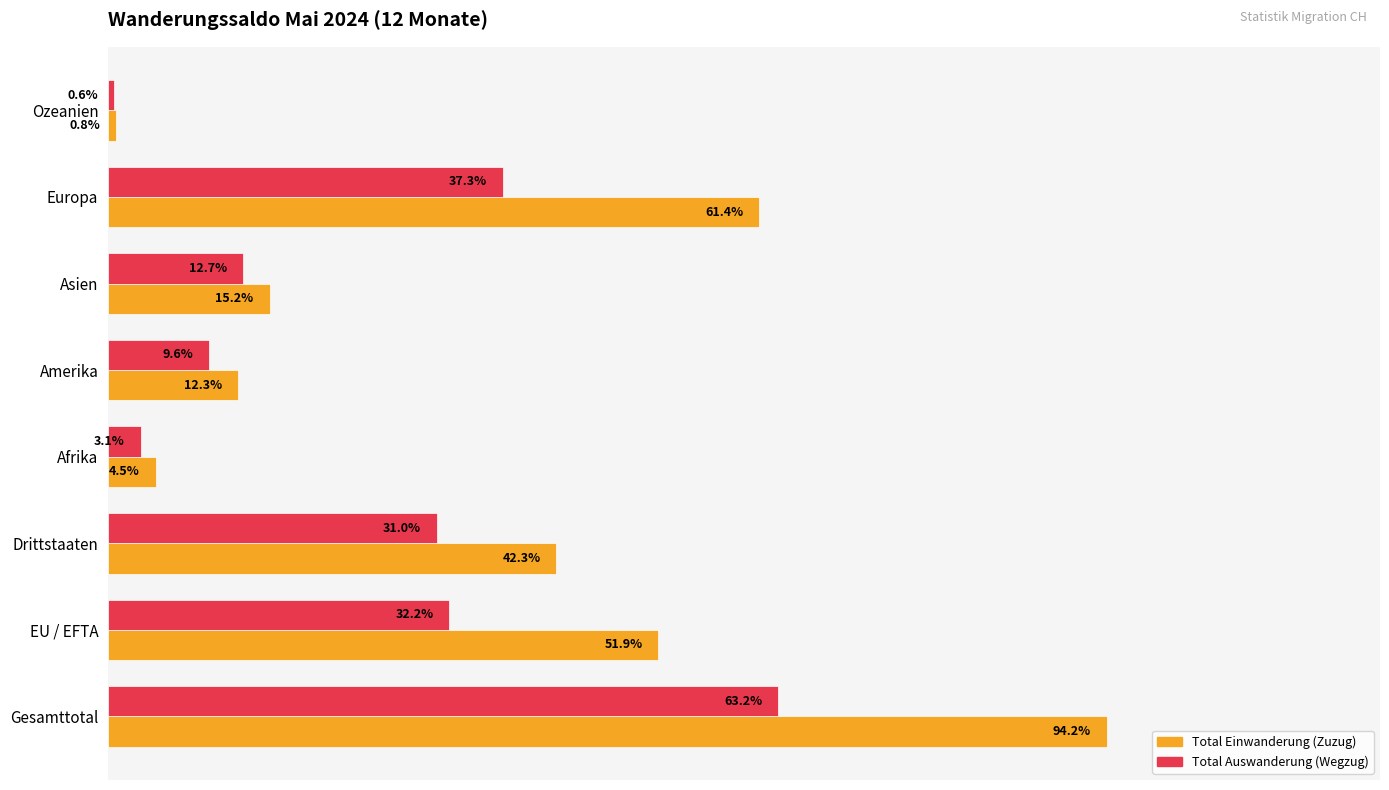

At which label is Total Auswanderung (Wegzug) closest to 31?

Drittstaaten